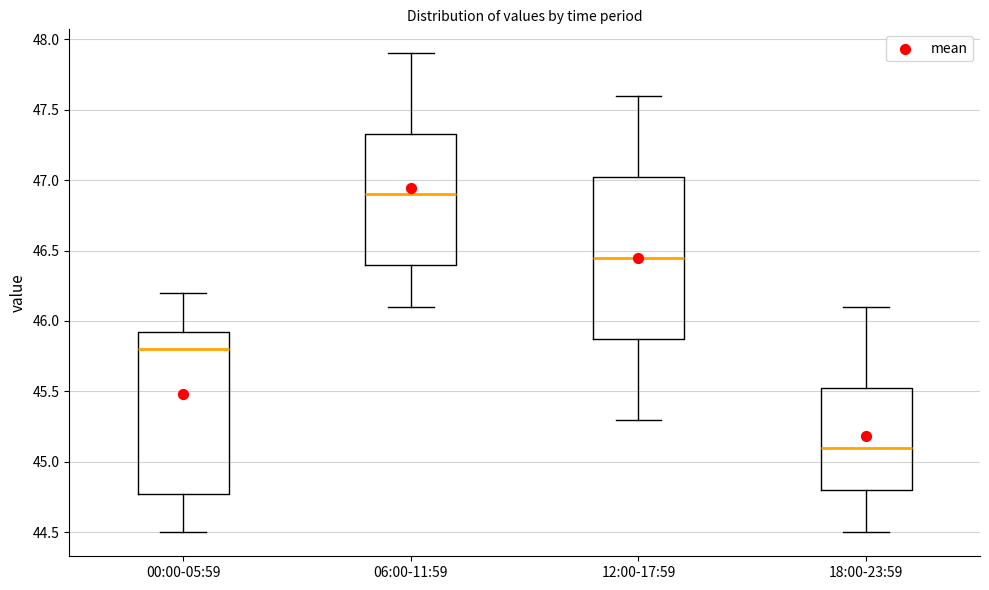

Which box's median line is the lowest?

18:00-23:59